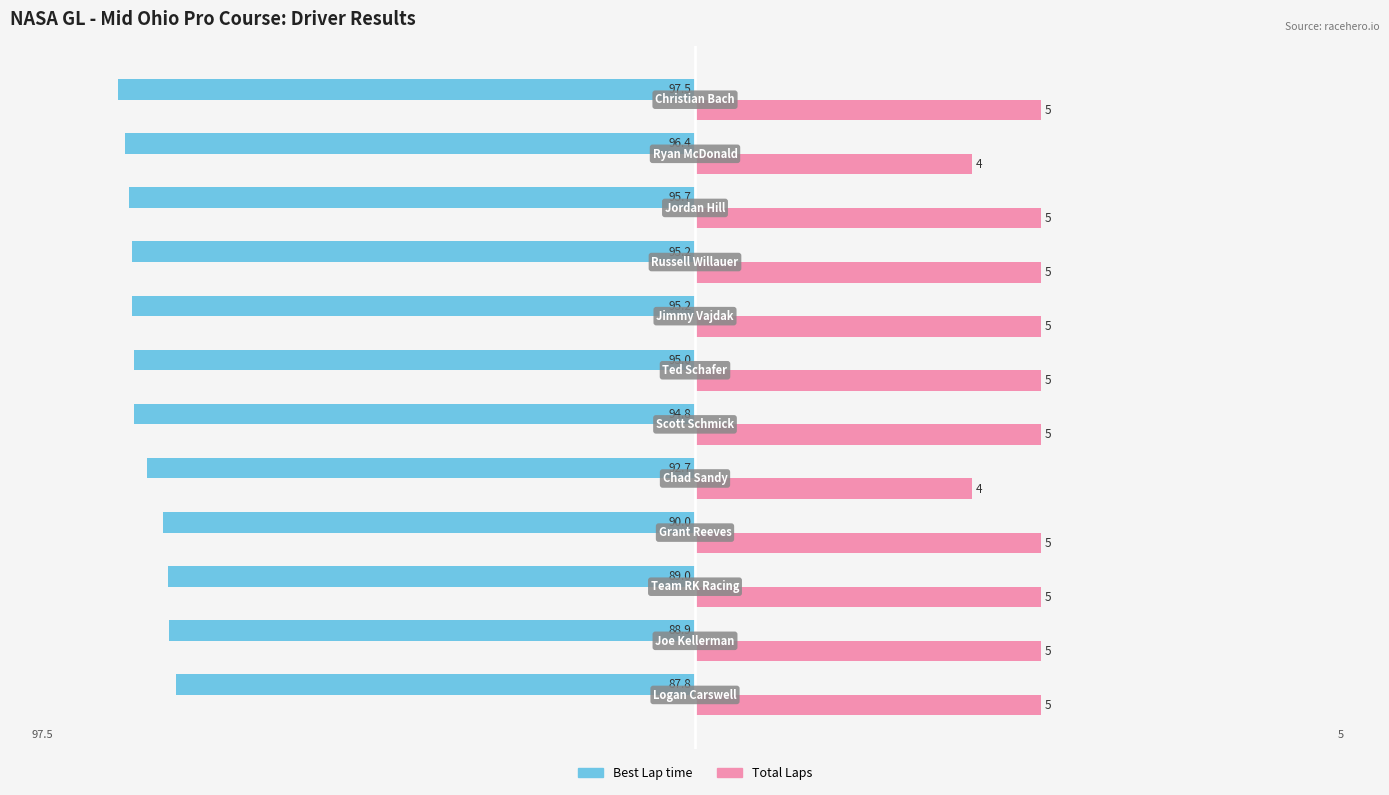

What are all the series names shown in the legend?

Best Lap time, Total Laps